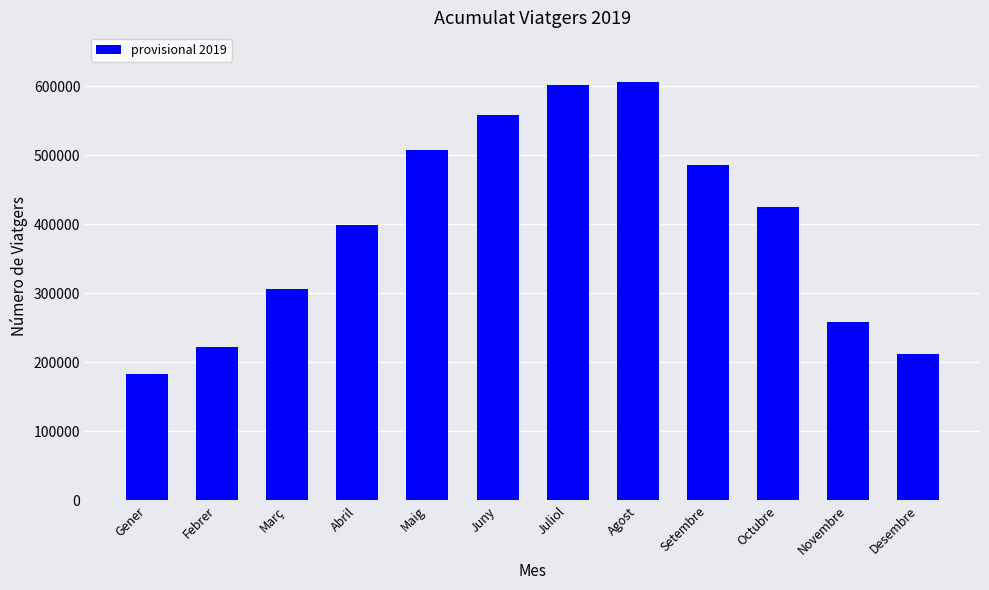

At which label is the value closest to 394131?

Abril